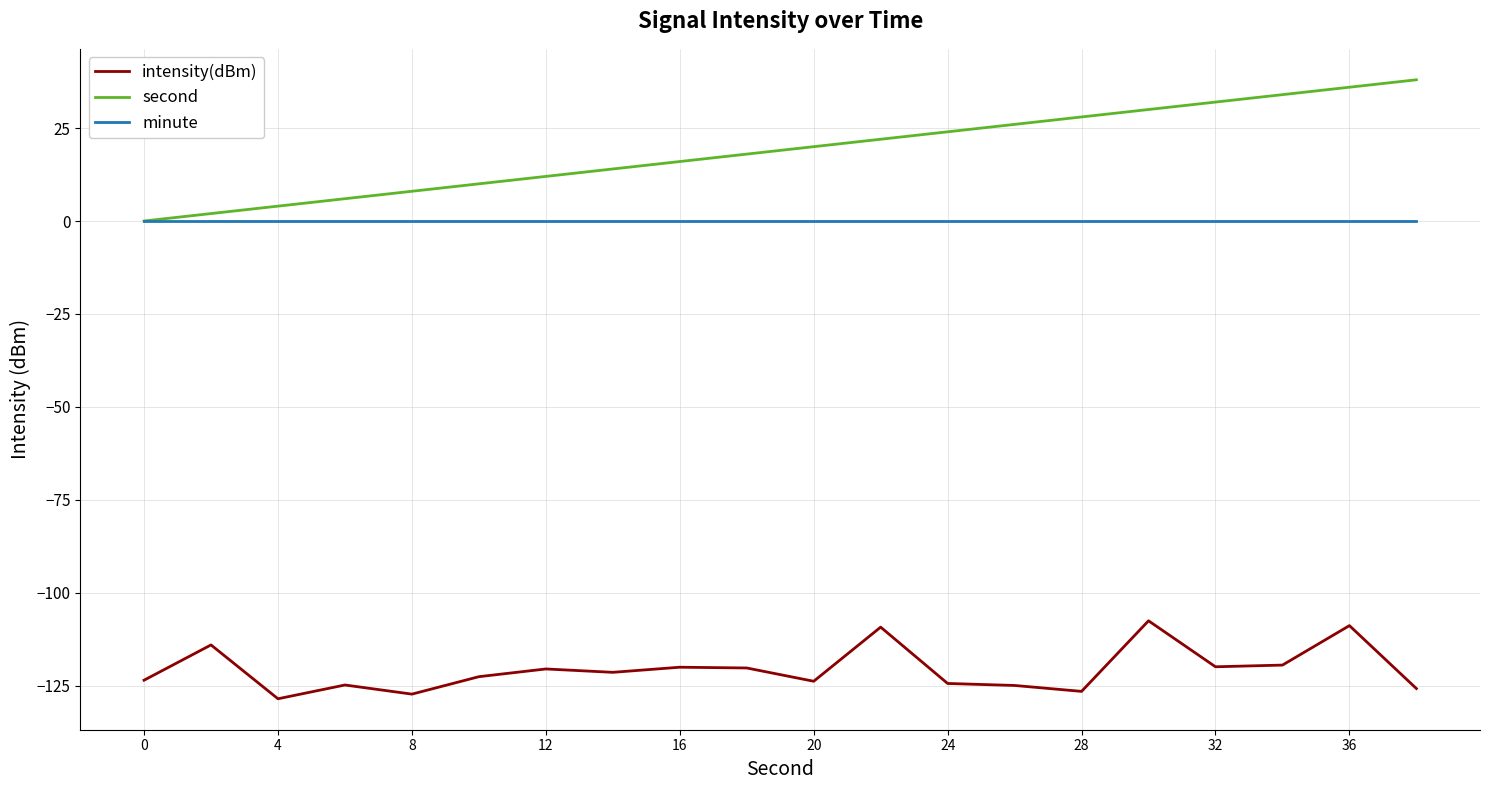

What are all the series names shown in the legend?

intensity(dBm), second, minute